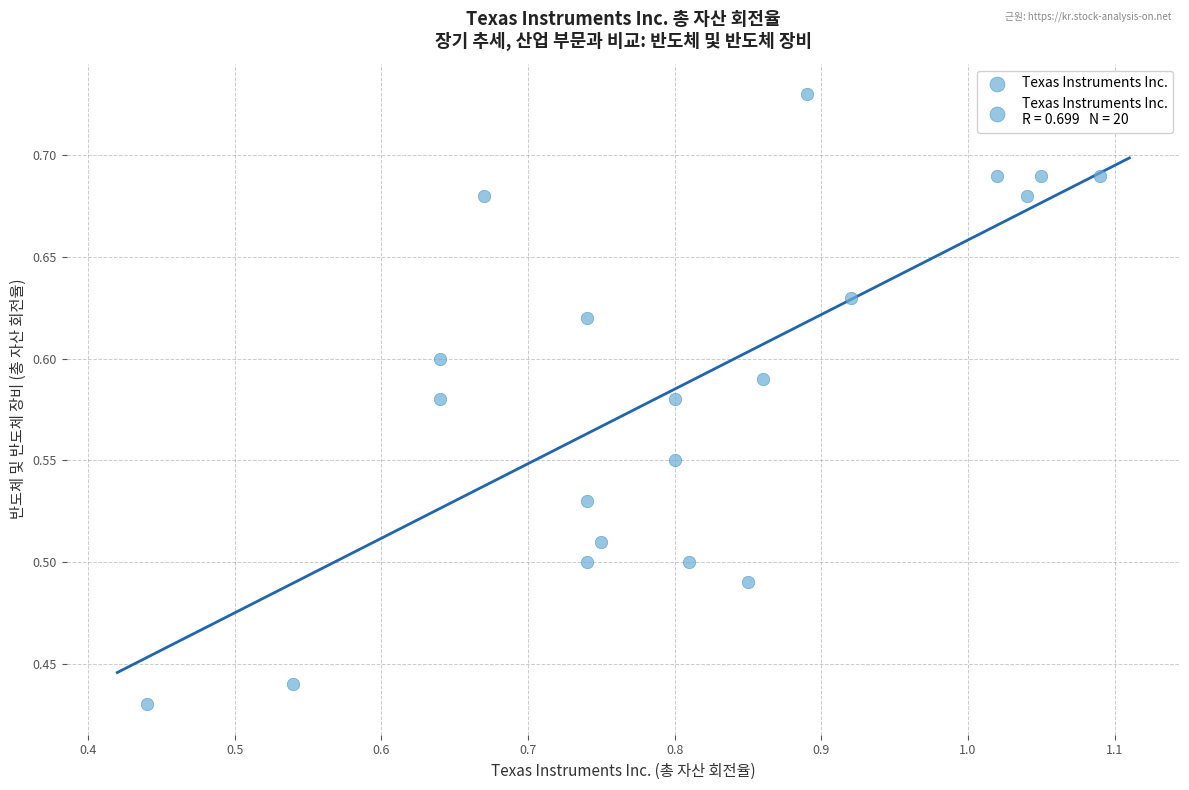

What is the range of Y values (max minus min)?

0.3